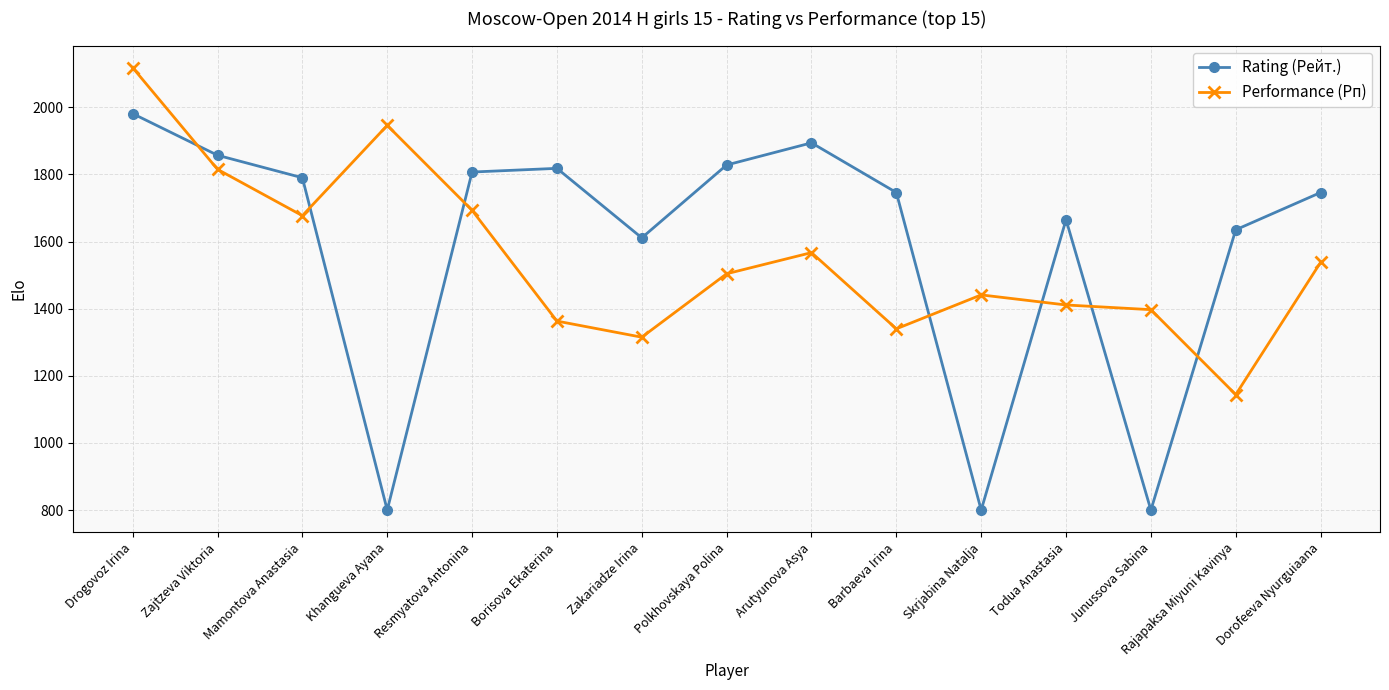

Which series has the largest total across all categories?

Rating (Рейт.)